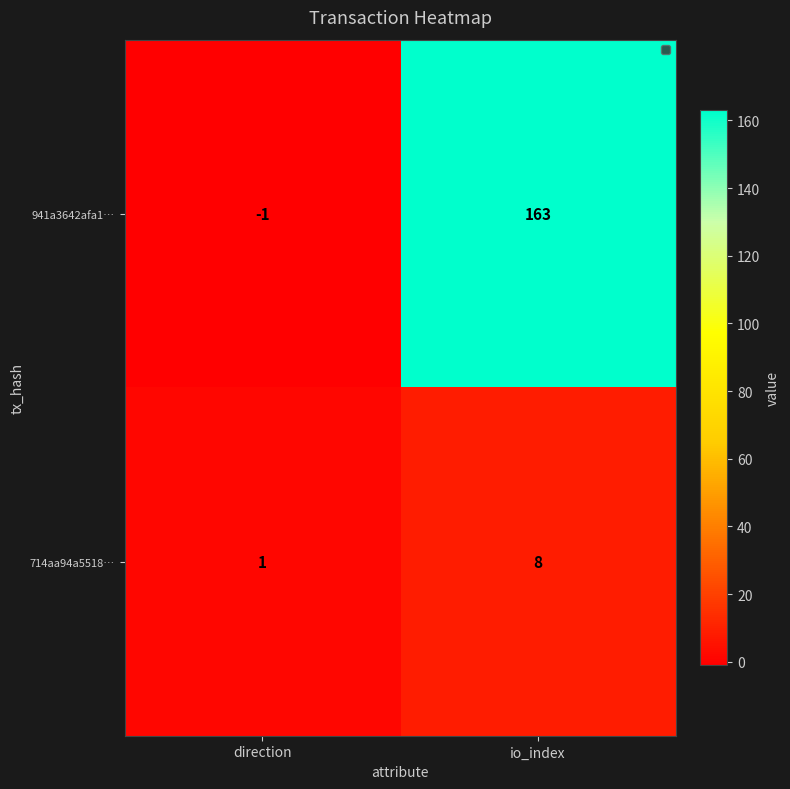

Reading left to right, list all the values displayed in this chart.

941a3642afa1…: -1	163
714aa94a5518…: 1	8